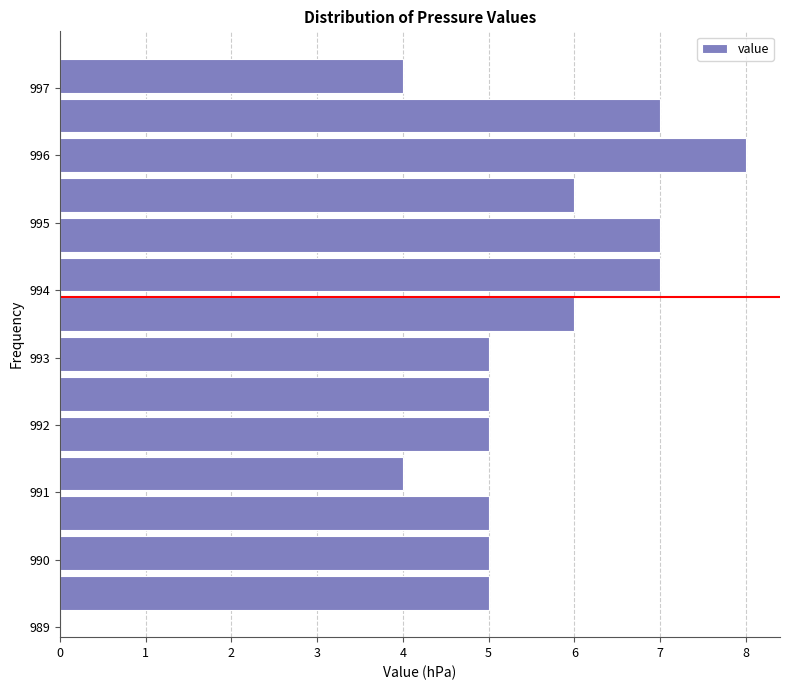

Reading bottom to top, list every bar in this chart as the range it spans on the y-axis followed by its length. Neither the bar edges nor the lengths are printed on the chart, so give them approximately, as read against the axes.

989.2 to 989.8: 5
989.8 to 990.4: 5
990.4 to 991.0: 5
991.0 to 991.6: 4
991.6 to 992.2: 5
992.2 to 992.8: 5
992.8 to 993.3: 5
993.3 to 993.9: 6
993.9 to 994.5: 7
994.5 to 995.1: 7
995.1 to 995.7: 6
995.7 to 996.3: 8
996.3 to 996.9: 7
996.9 to 997.5: 4